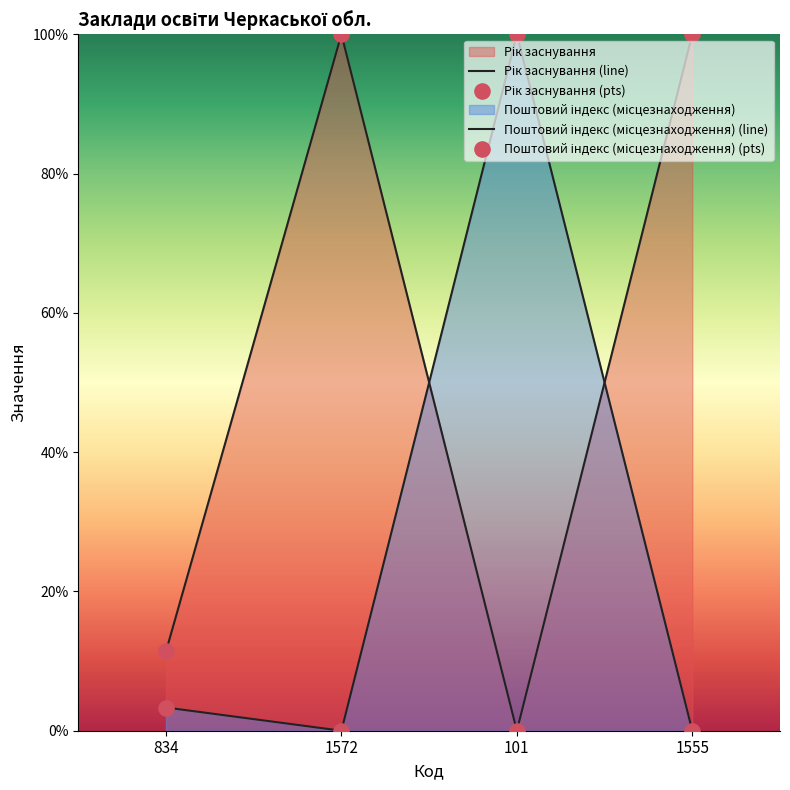

Which series has the largest total across all categories?

Рік заснування (line)